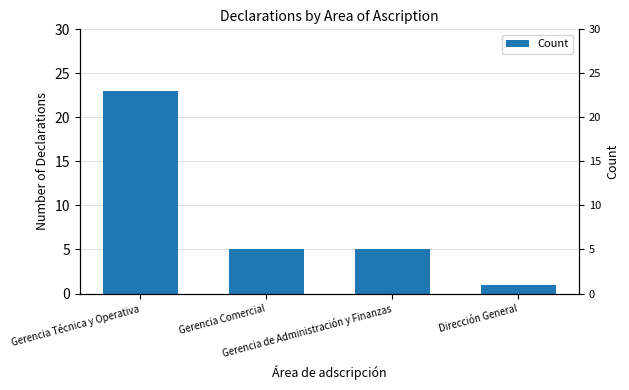

How many bars are there in total?

4